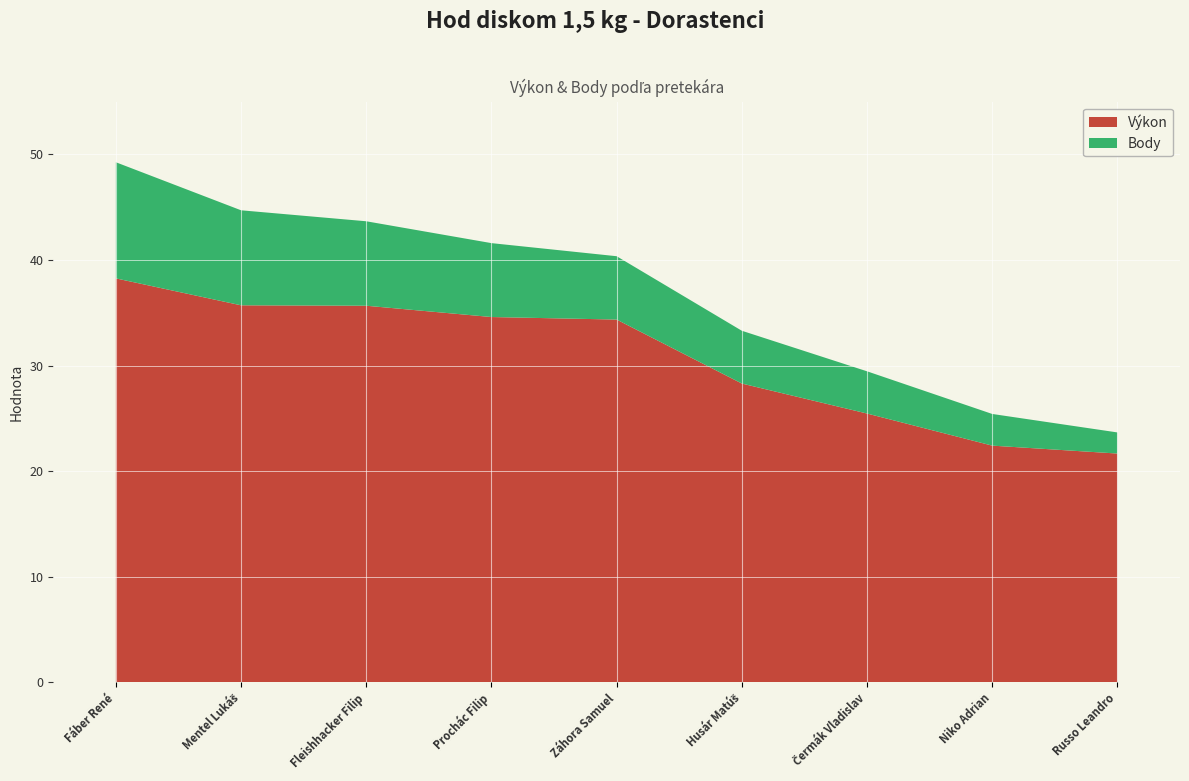

Reading right to left, transcribe all the data shown in this chart.

Výkon: Russo Leandro=21.7	Niko Adrian=22.4	Čermák Vladislav=25.5	Husár Matúš=28.3	Záhora Samuel=34.4	Prochác Filip=34.6	Fleishhacker Filip=35.7	Mentel Lukáš=35.7	Fáber René=38.3
Body: Russo Leandro=2.0	Niko Adrian=3.0	Čermák Vladislav=4.0	Husár Matúš=5.0	Záhora Samuel=6.0	Prochác Filip=7.0	Fleishhacker Filip=8.0	Mentel Lukáš=9.0	Fáber René=11.0